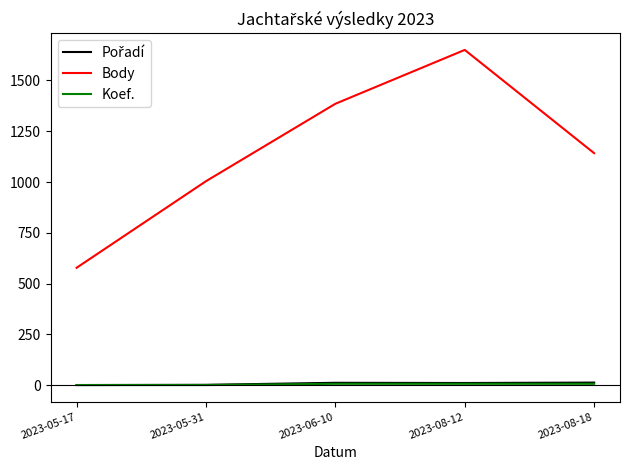

At which category is the sum across all series the highest?

2023-08-12